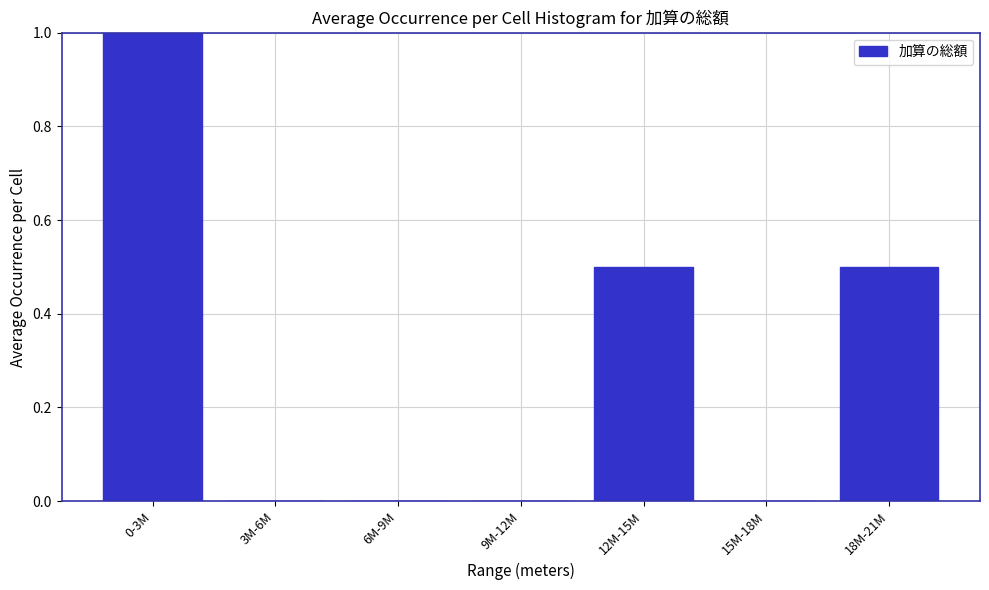

Reading left to right, extract all data points from this chart.

0-3M=1.0	3M-6M=0.0	6M-9M=0.0	9M-12M=0.0	12M-15M=0.5	15M-18M=0.0	18M-21M=0.5